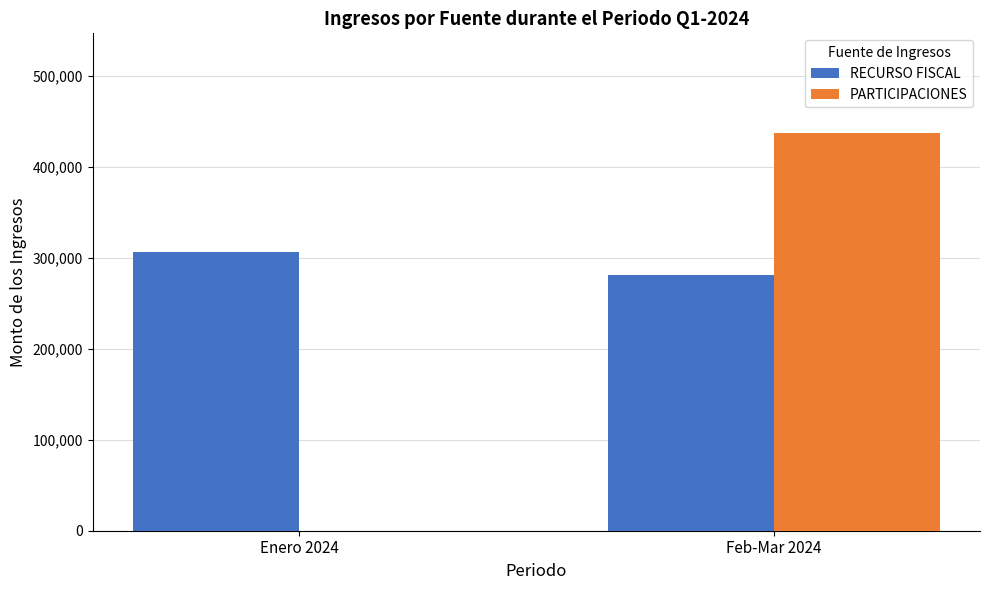

What are all the series names shown in the legend?

RECURSO FISCAL, PARTICIPACIONES